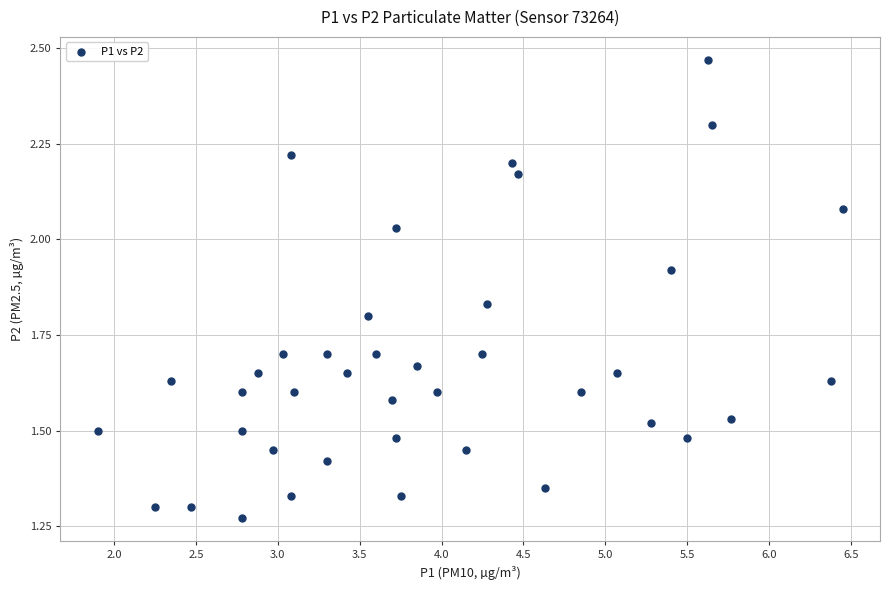

What is the range of Y values (max minus min)?

1.2